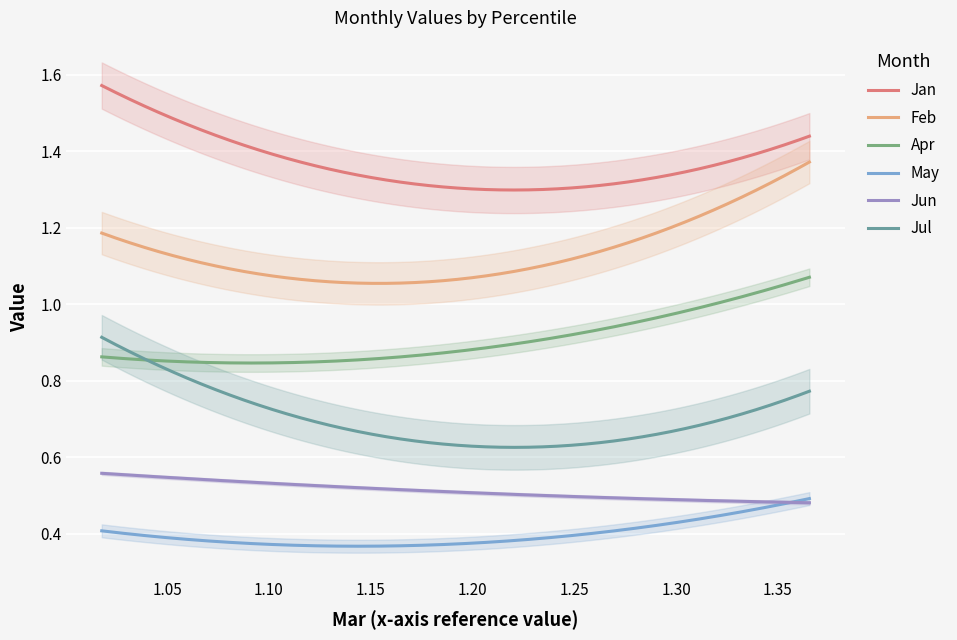

How many categories are shown in the chart?

10